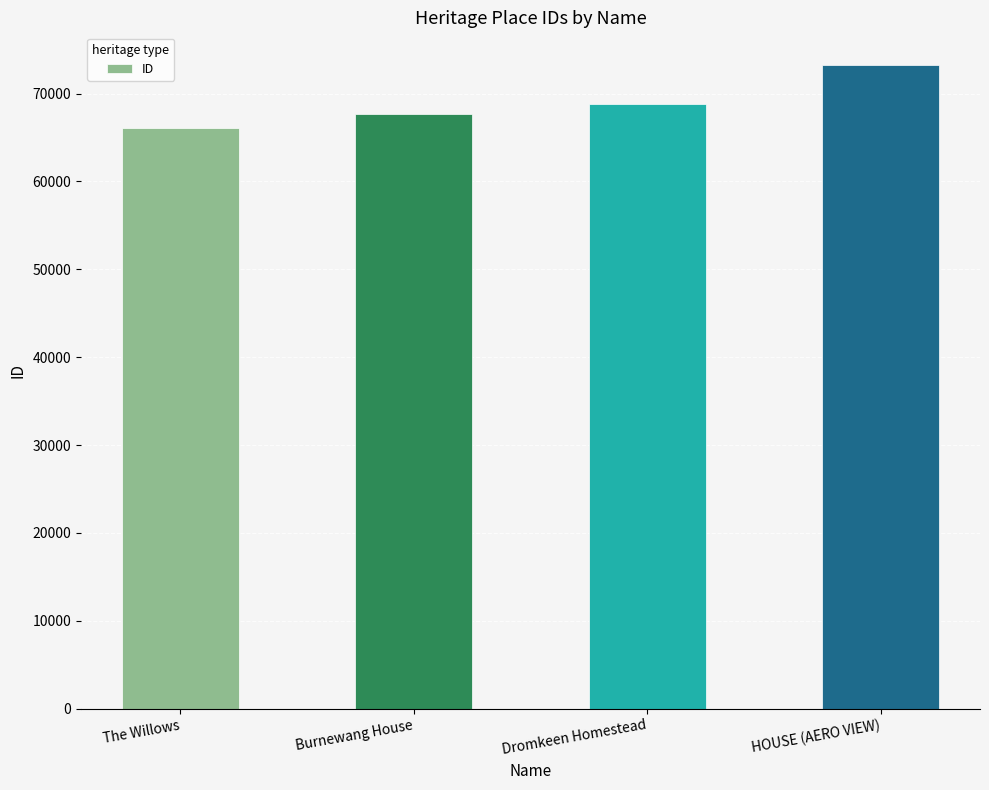

The chart shows a value of 28994 at Dromkeen Homestead. True or false?

False